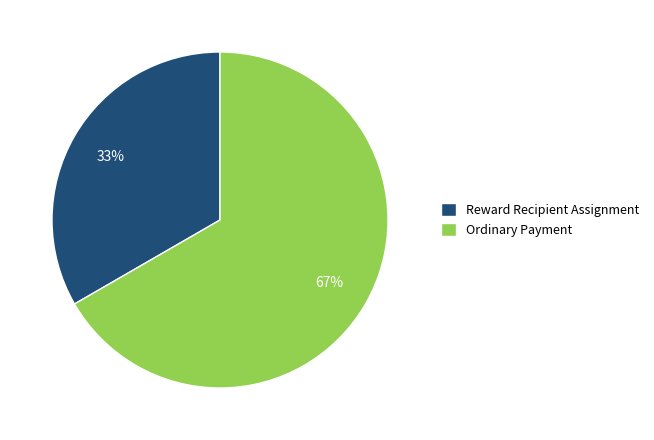

The Ordinary Payment slice represents 54% of the pie. True or false?

False